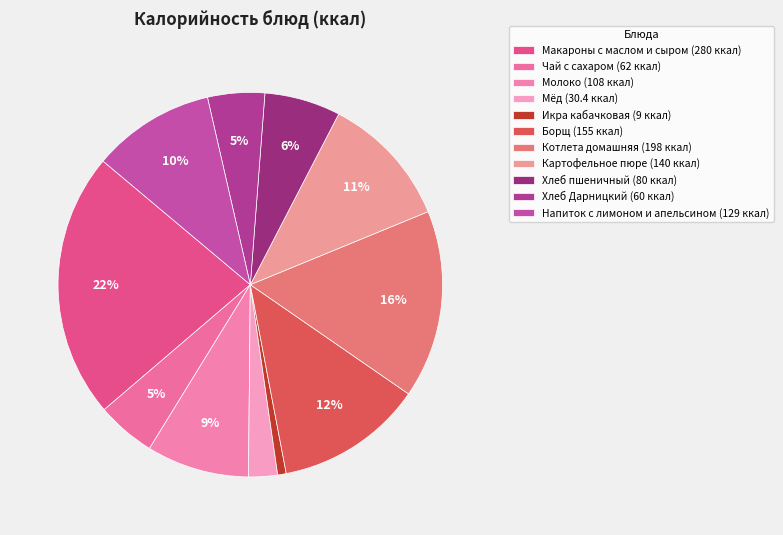

To the nearest percent, what percentage of the pie is Напиток с лимоном и апельсином?

10%